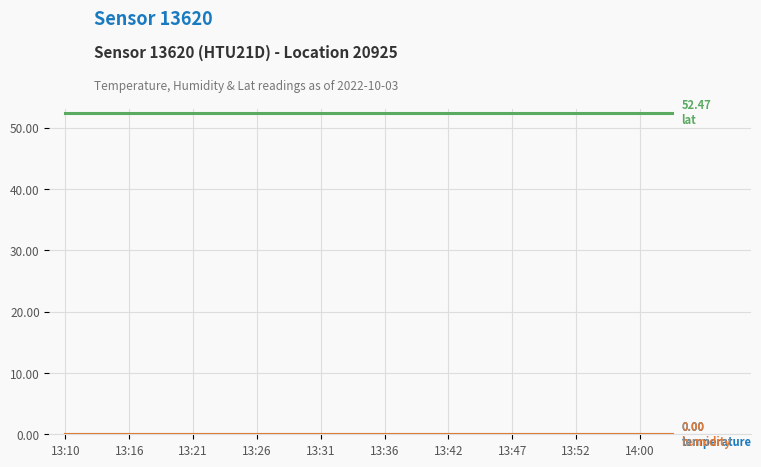

Does the chart display data point markers on the line(s)?

No